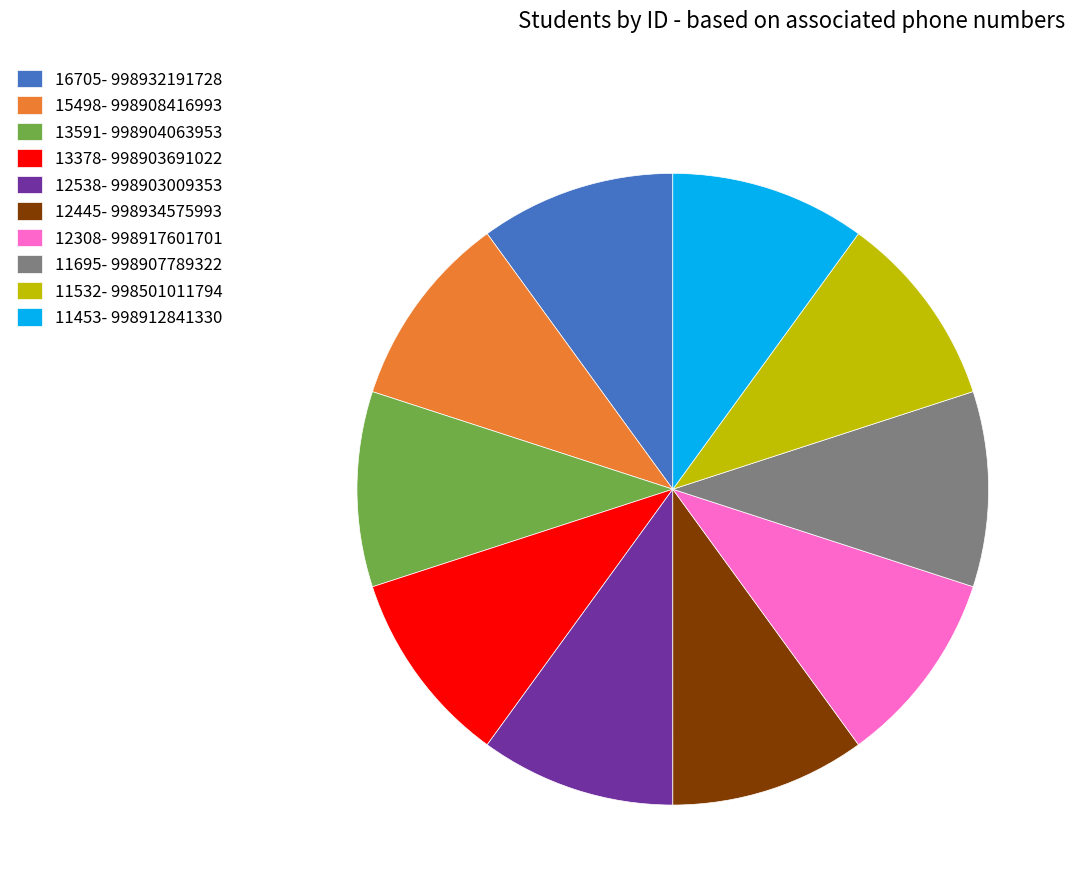

True or false: 11453 accounts for 1% of the total.

False